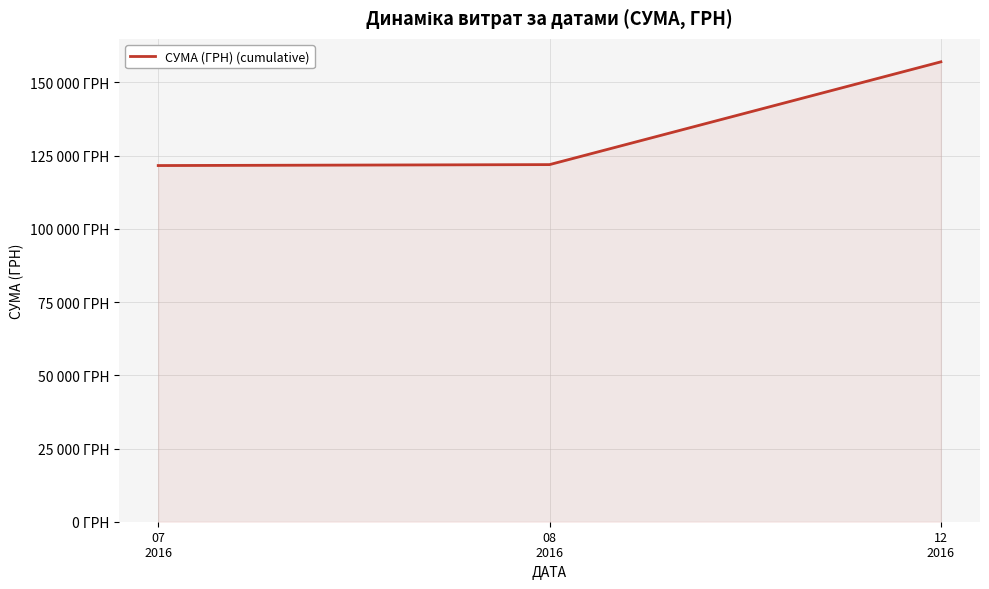

How many lines are shown in the chart?

1